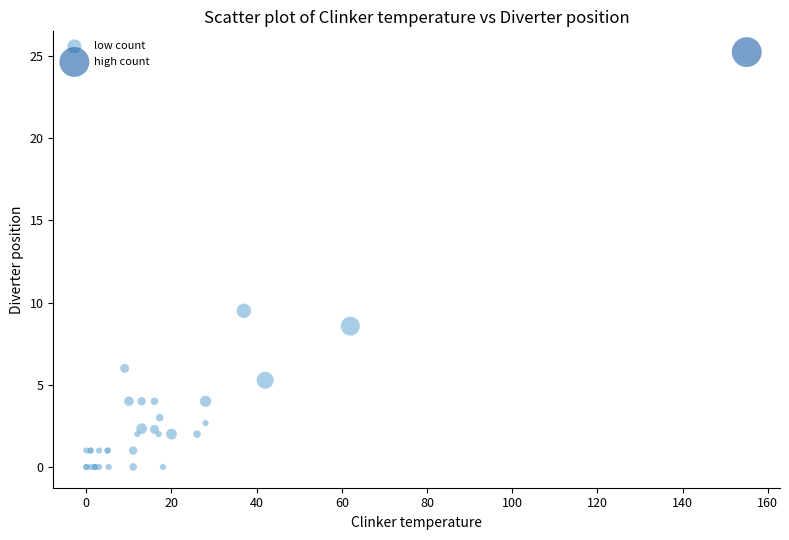

What are all the series names shown in the legend?

low count, high count